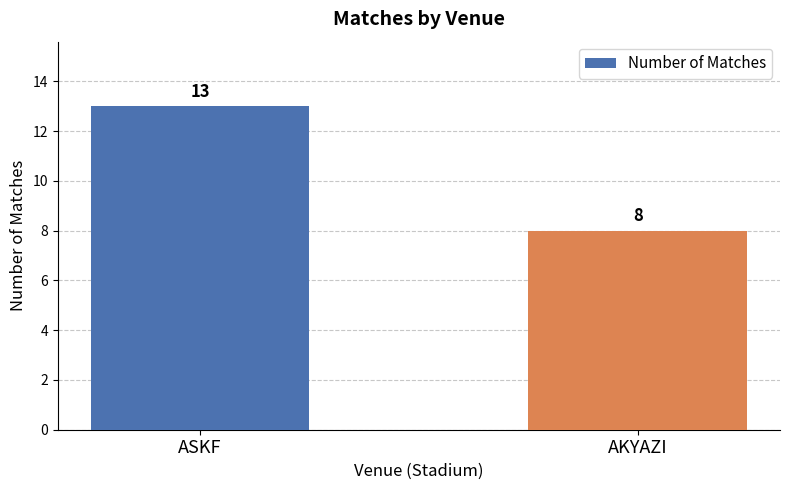

Reading left to right, transcribe all the data shown in this chart.

ASKF=13	AKYAZI=8